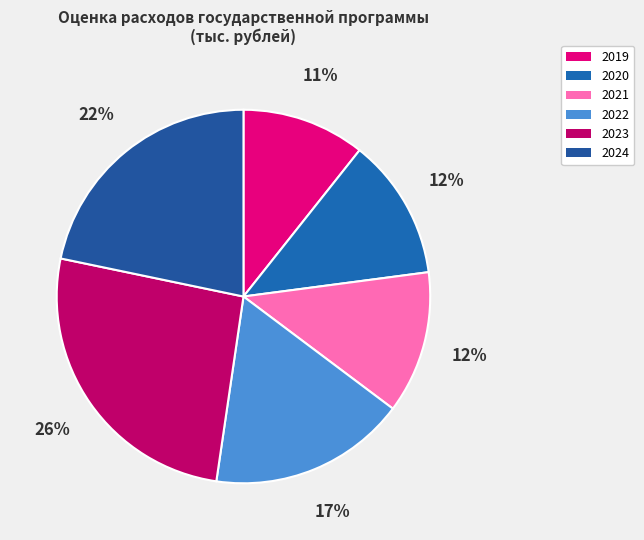

Rank the categories by value from lowest to highest.

2019, 2020, 2021, 2022, 2024, 2023